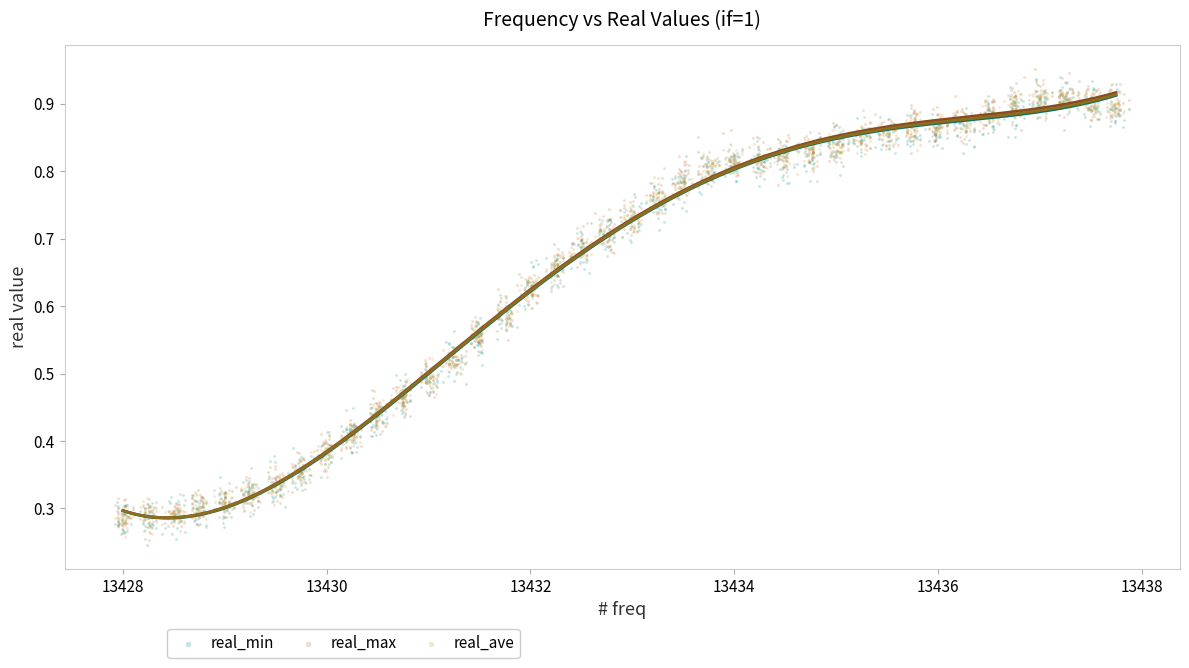

What are all the series names shown in the legend?

real_min, real_max, real_ave